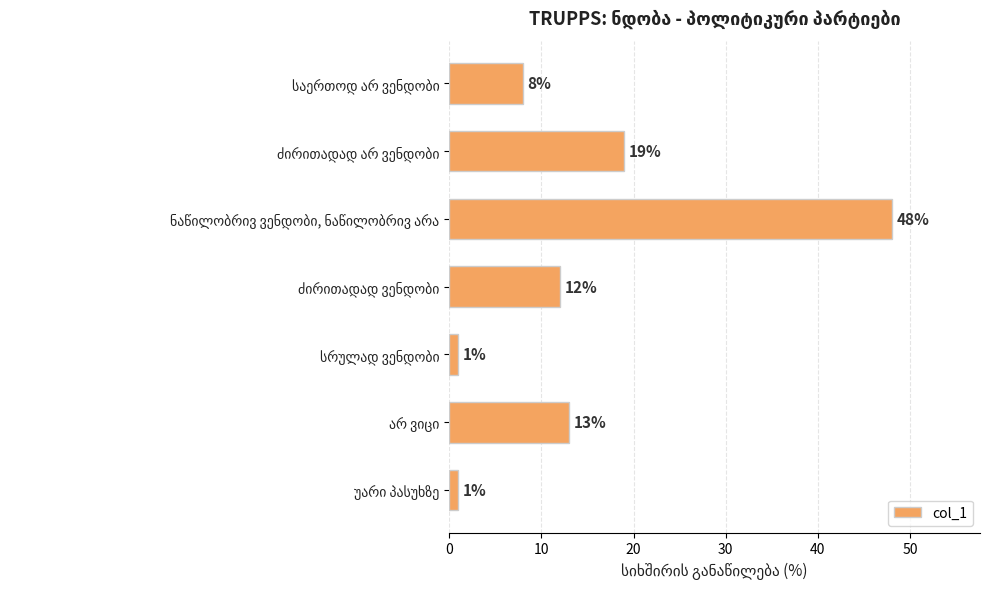

What is the sum of all values?

102